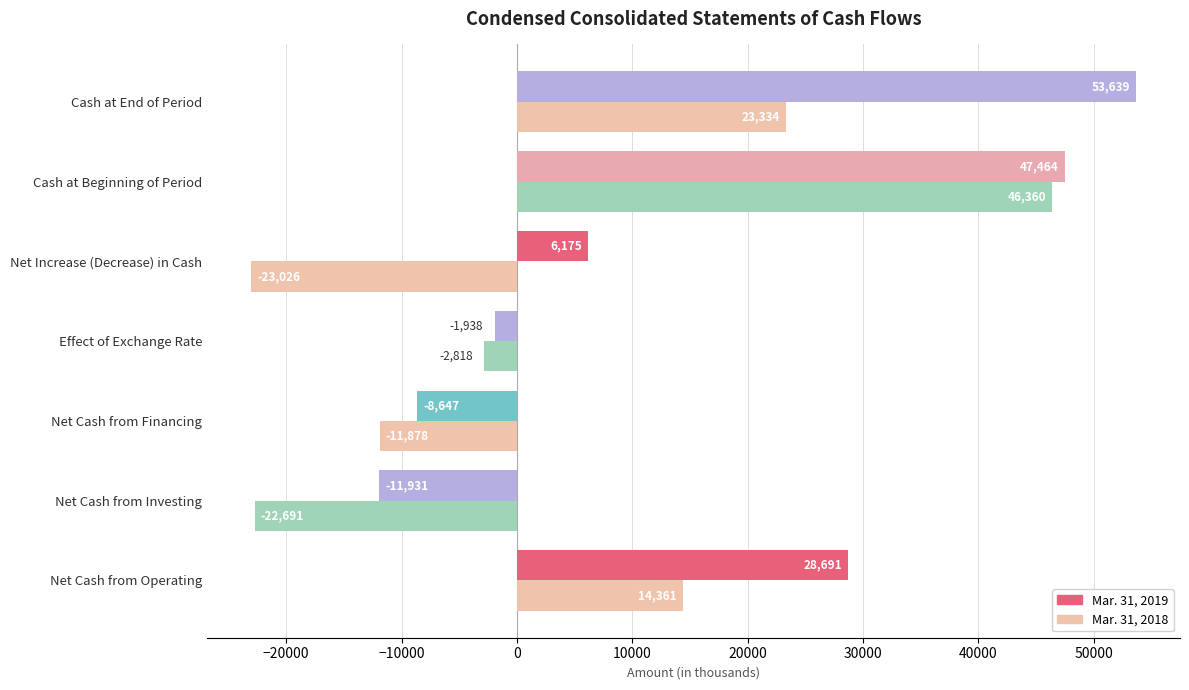

Count the number of data series in this chart.

2